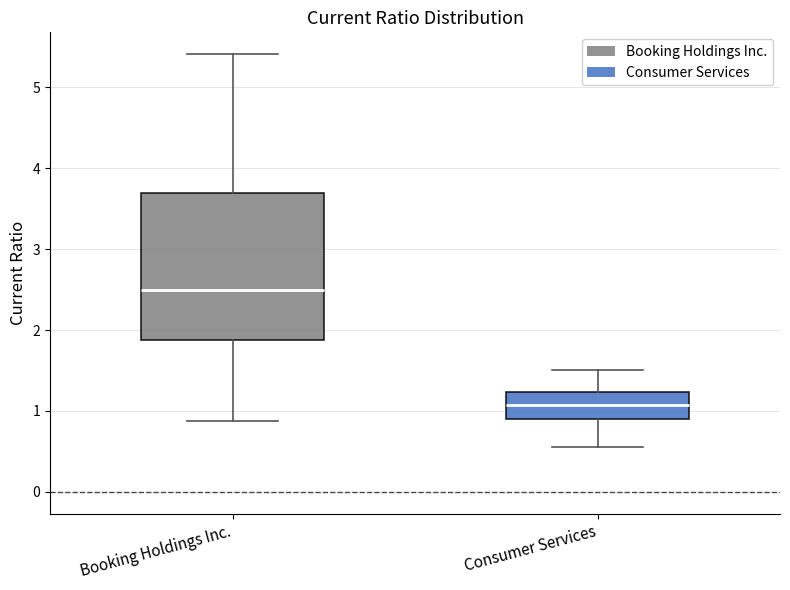

Reading left to right, transcribe this box plot: for each box, give where its median line is, the range the box spans, and where its two whiskers end, as read against the y-axis. The values are not printed on the chart, so give them approximately, as read against the axis.

Booking Holdings Inc.: median 2.5, box 1.9 to 3.7, whiskers 0.9 to 5.4
Consumer Services: median 1.1, box 0.9 to 1.2, whiskers 0.6 to 1.5